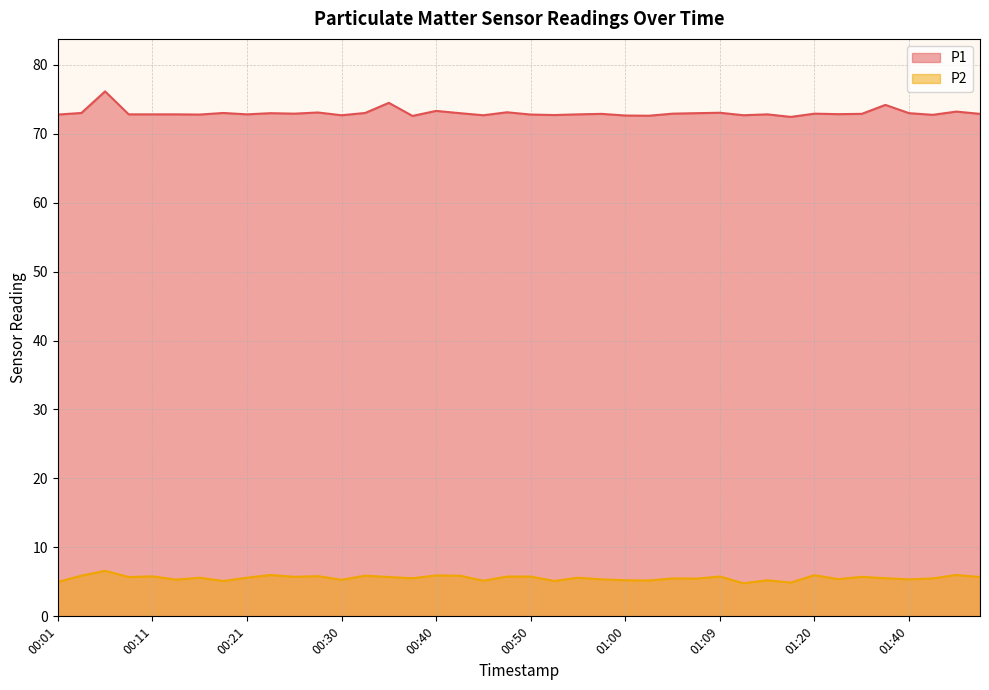

List the series in order of their overall mean, lowest first.

P2, P1